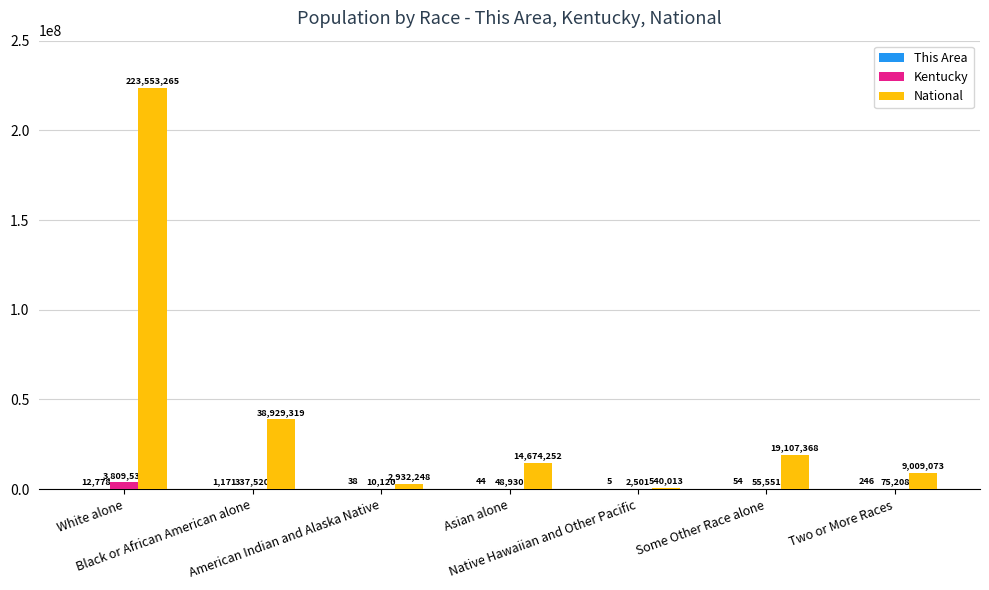

At which label does National reach its peak?

White alone